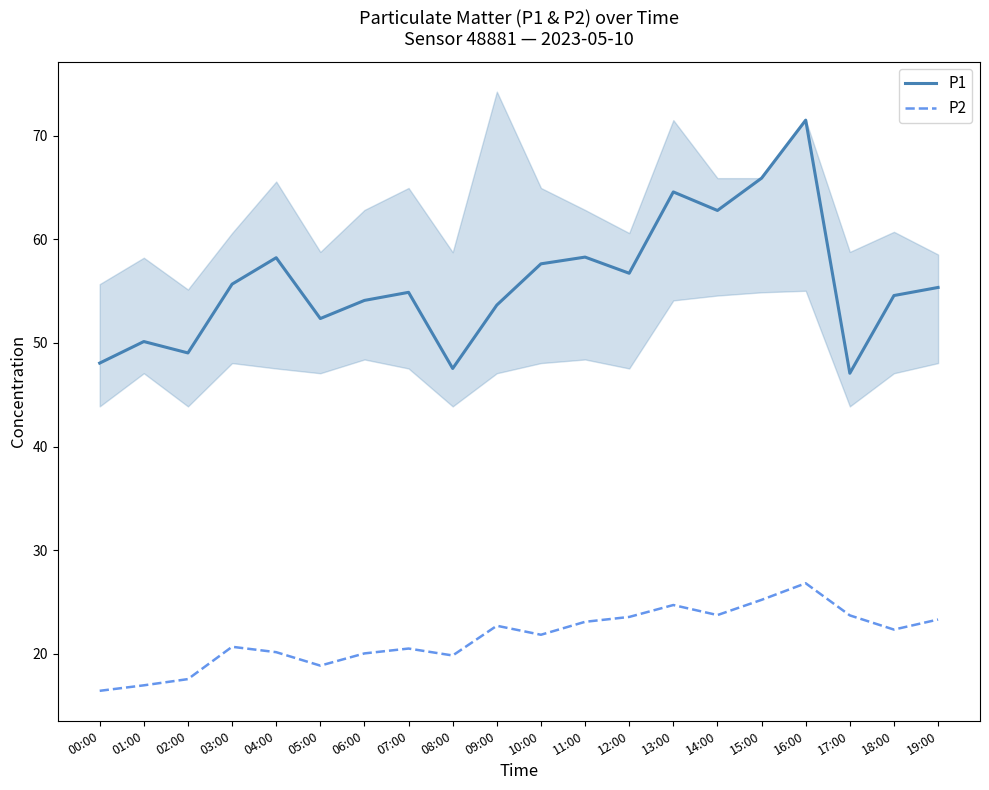

In P2, how many points are higher than both neighbors (excluding endpoints)?

5